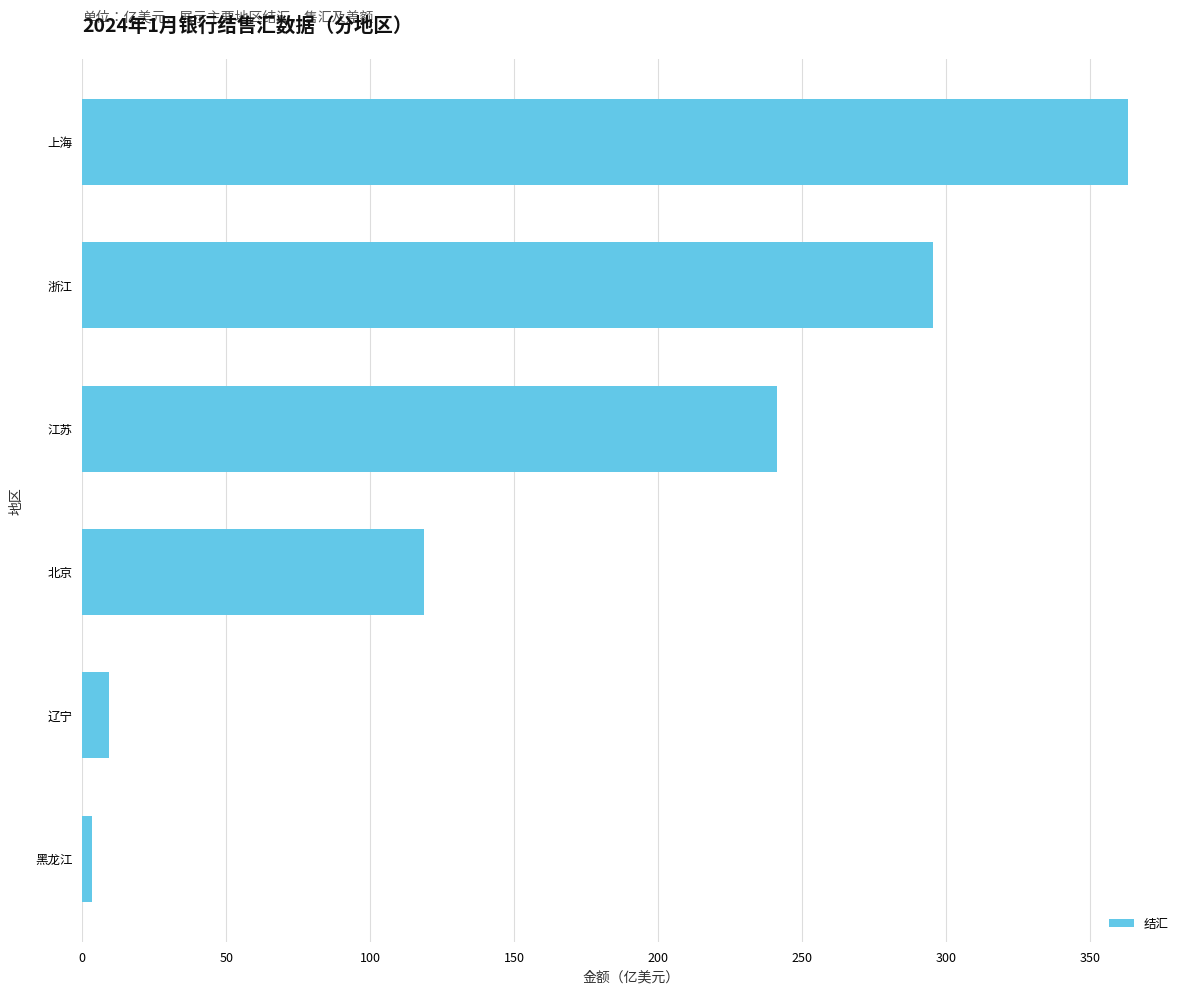

The value at 上海 is 363.2. True or false?

True